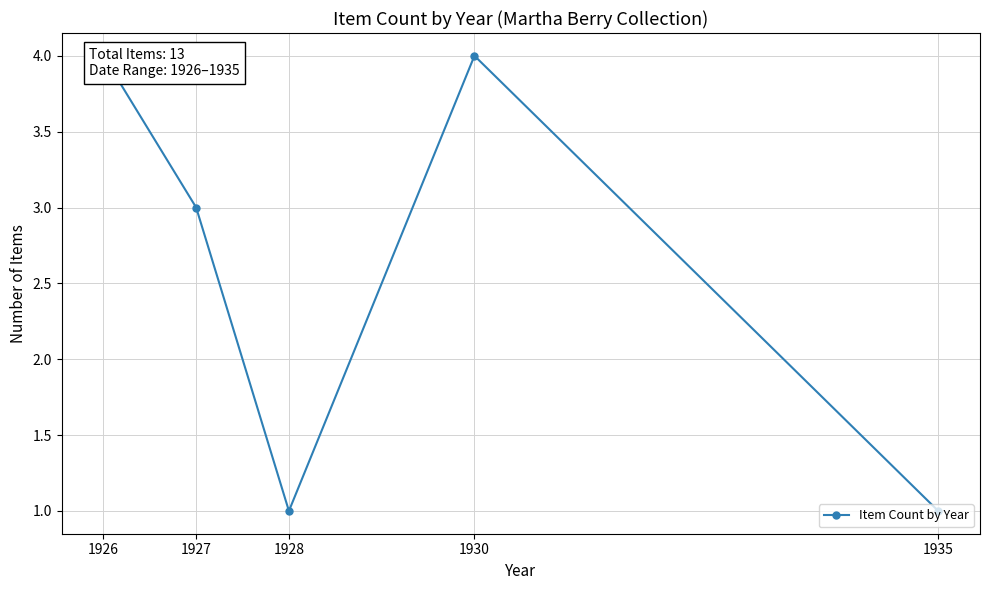

Where is the first local maximum?

1930